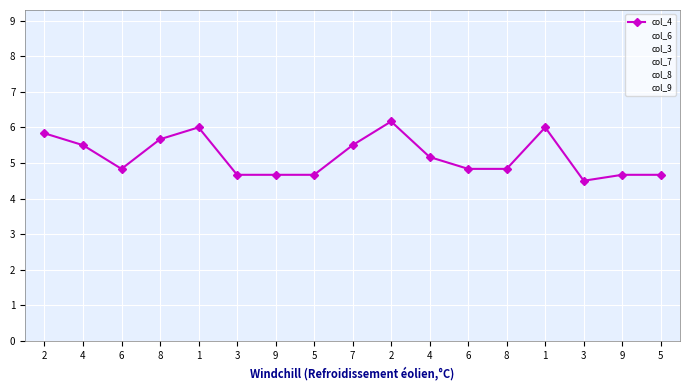

How many col_6 values are between 4 and 8?

10